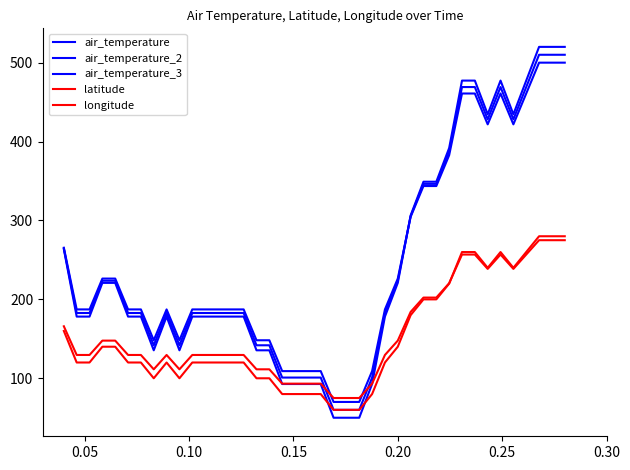

How many interior local valleys does the air_temperature_2 series have?

4